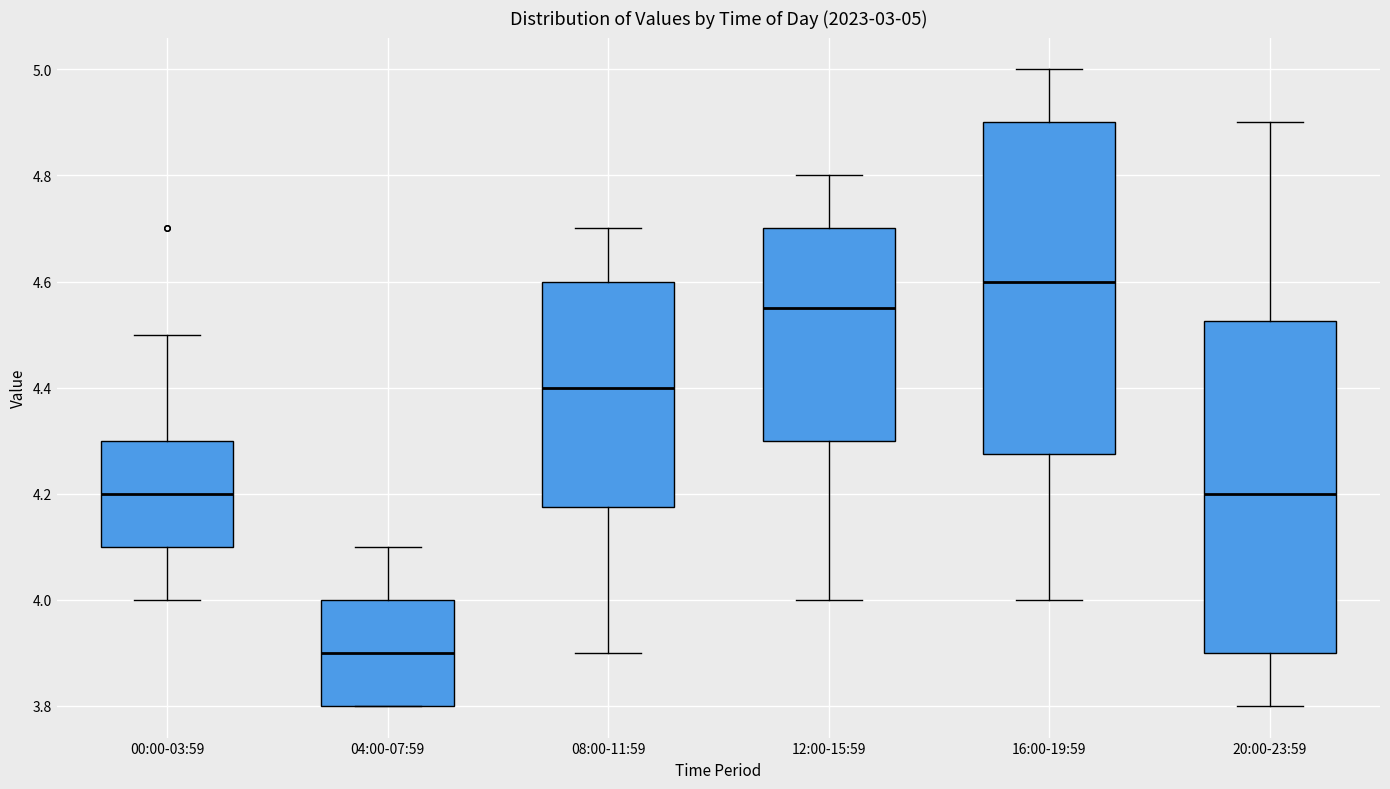

Which box has the highest median line?

16:00-19:59